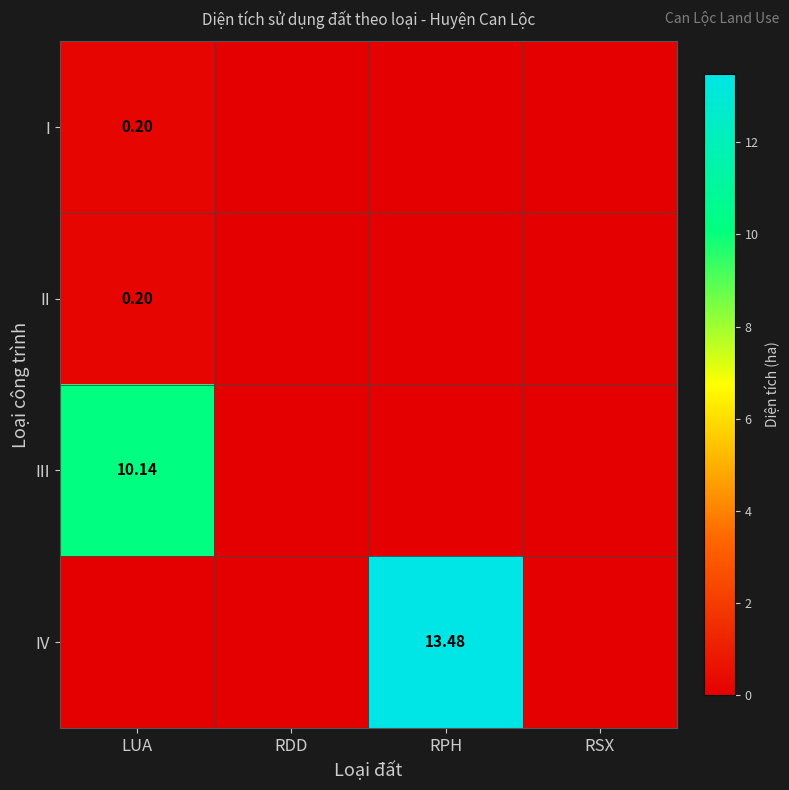

Rank the series by their maximum value, from lowest to highest.

I, II, III, IV